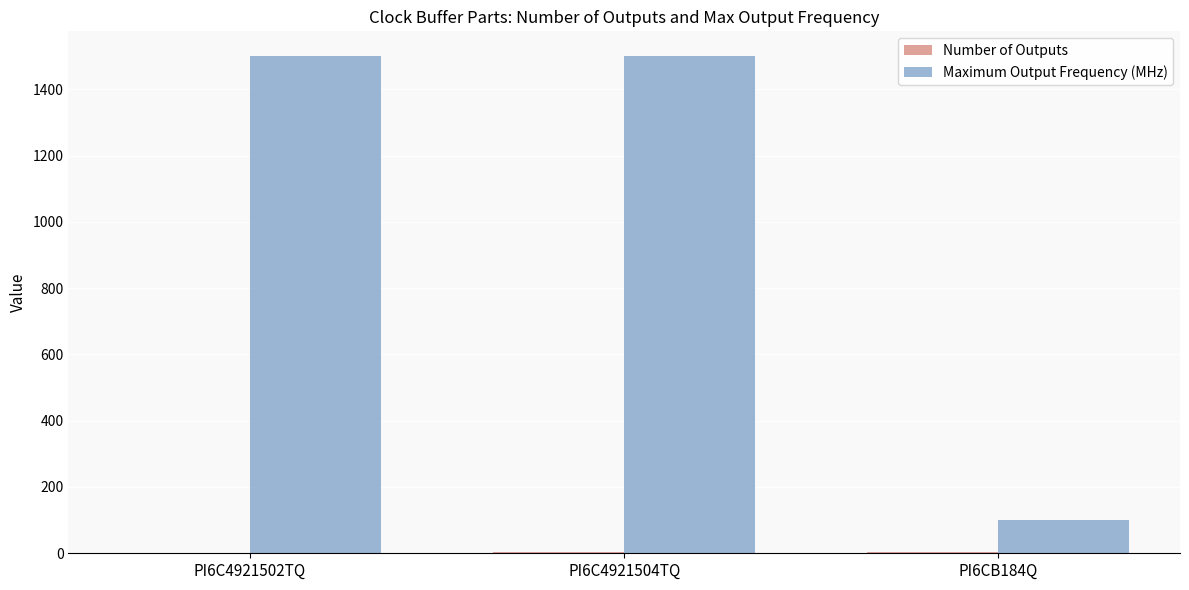

Are the bars grouped side by side (vs. stacked)?

Yes